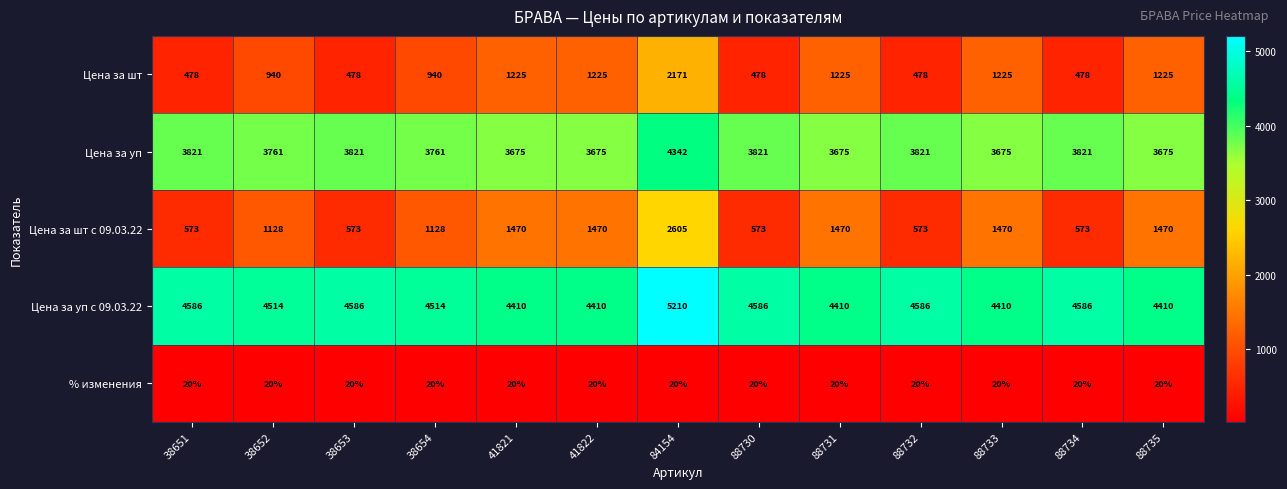

Which category has the highest value in the Цена за шт series?

84154